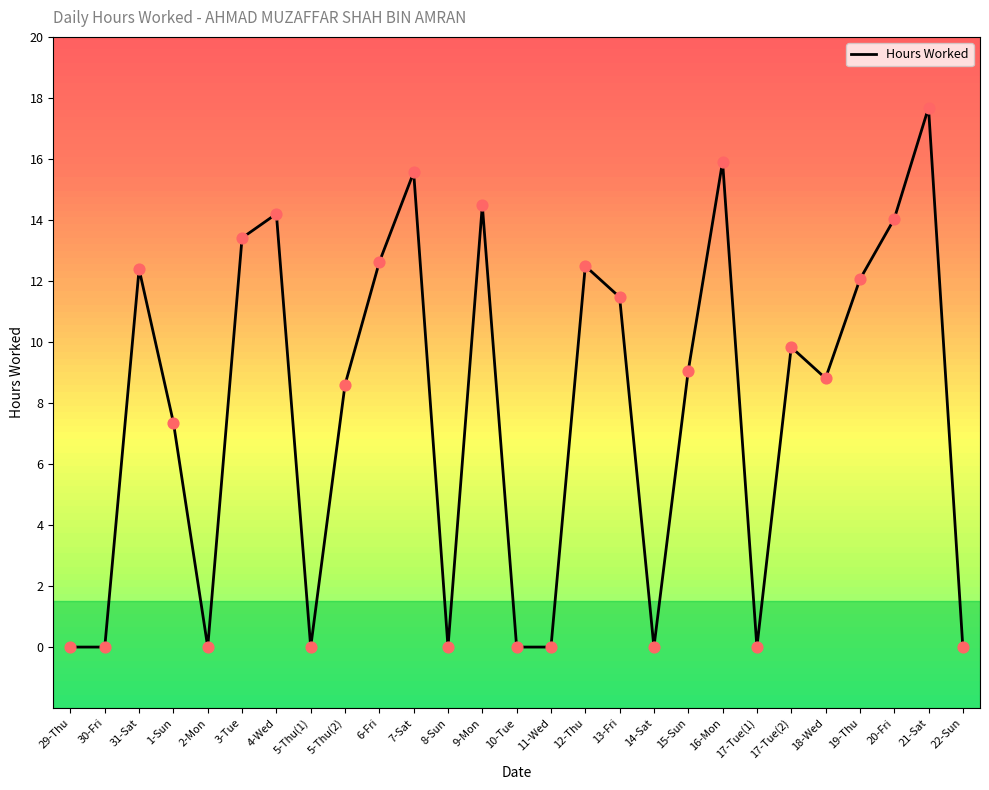

Approximately how many times larger is the value at 17-Tue(2) compared to 19-Thu?

0.8